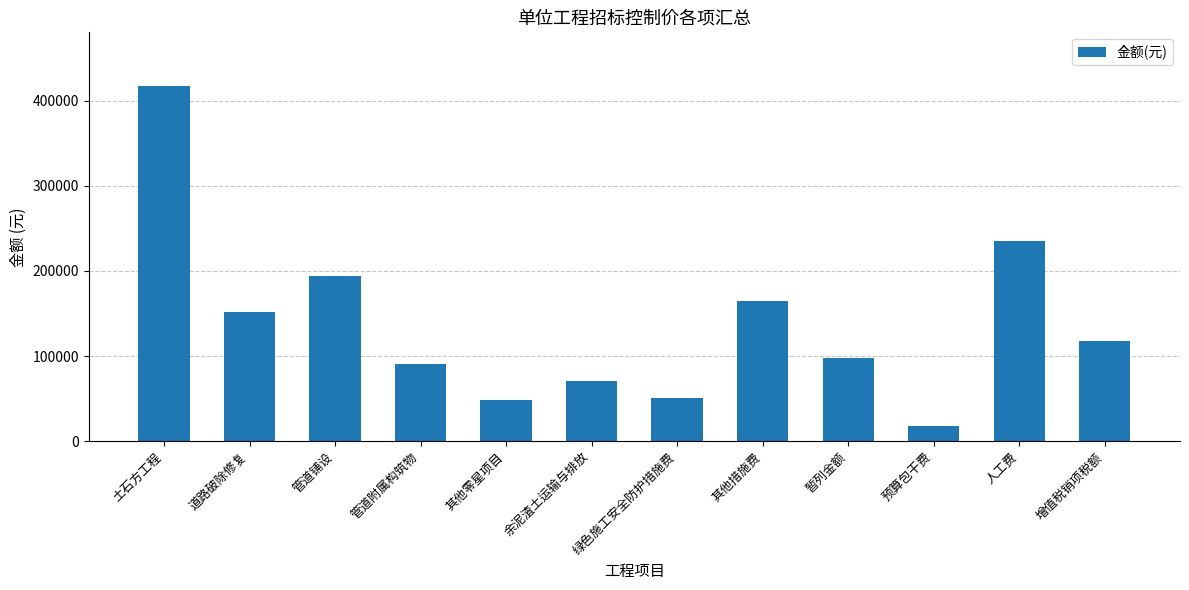

What is the difference between the second highest and second lowest values?

187309.9